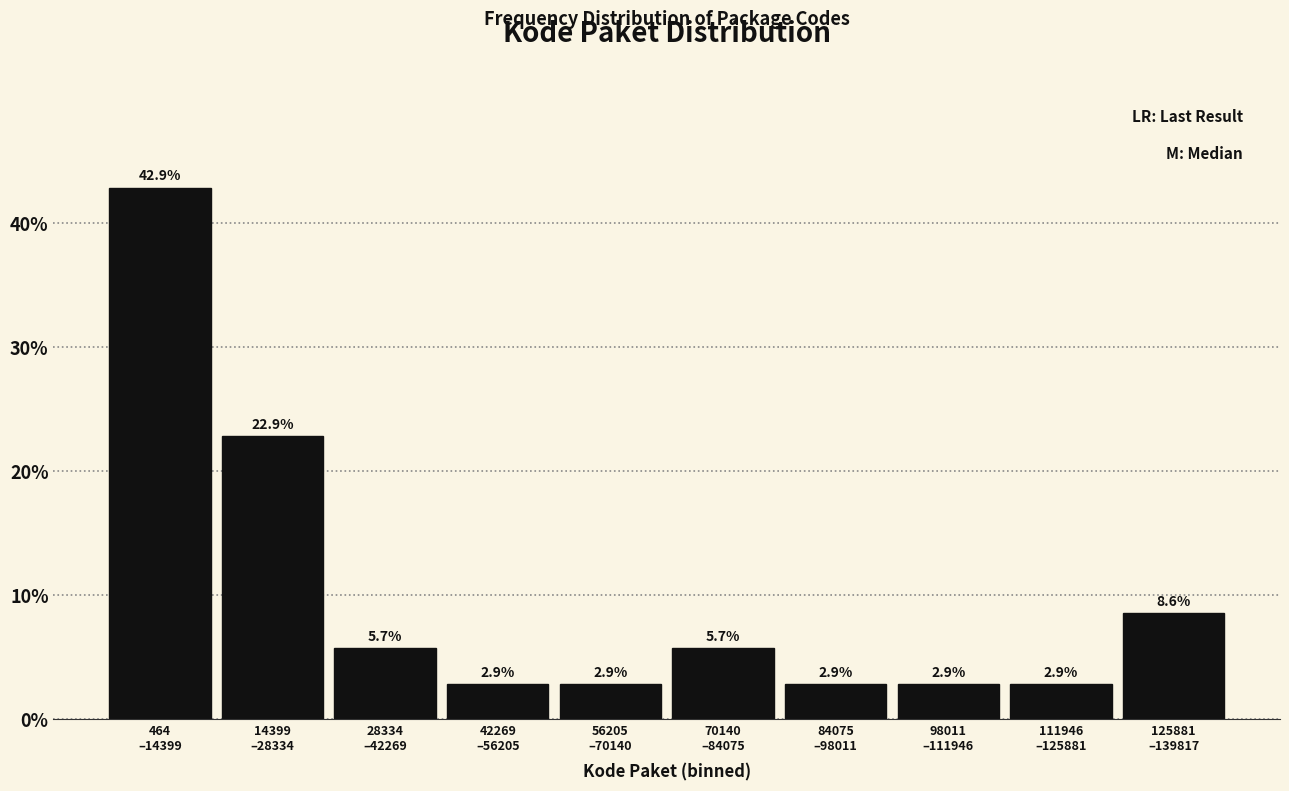

Reading right to left, extract all data points from this chart.

8.6	2.9	2.9	2.9	5.7	2.9	2.9	5.7	22.9	42.9